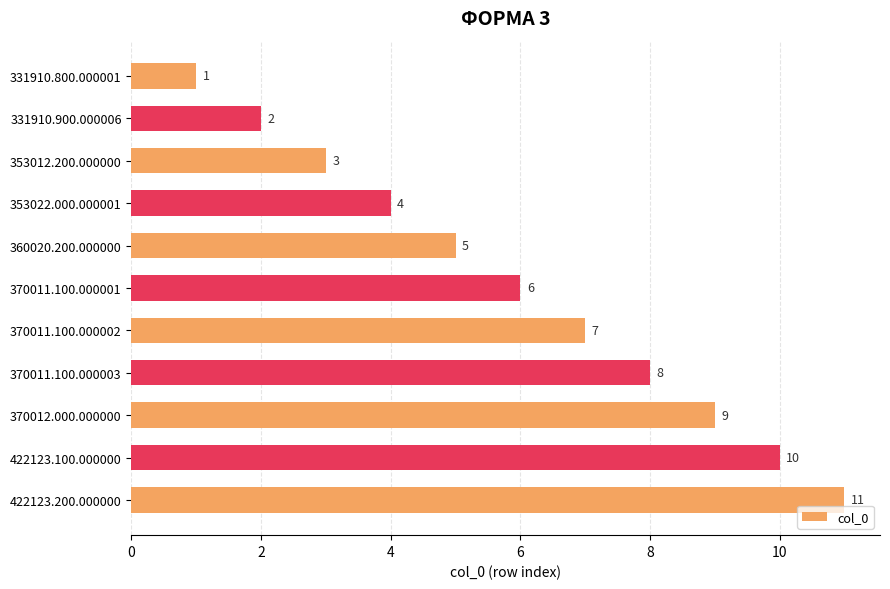

Count the values in the range 3 to 9.

7